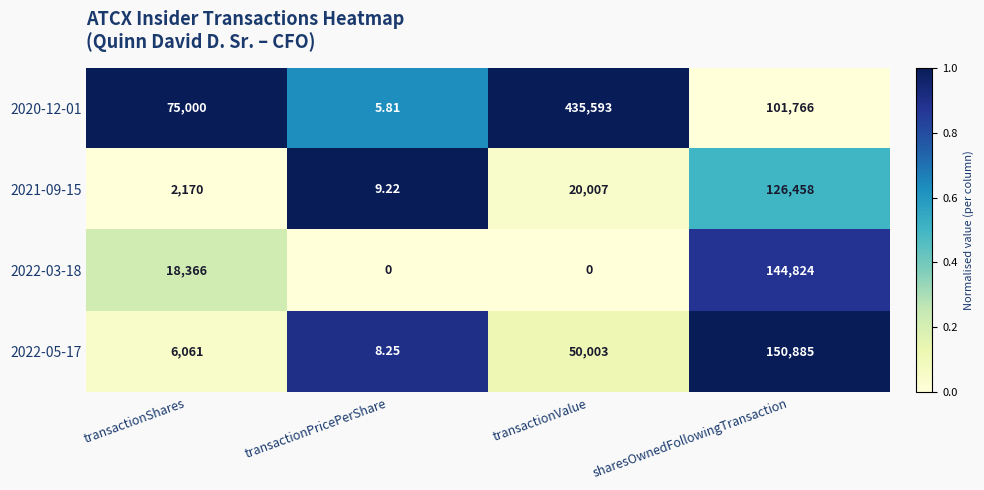

Is the value of 2022-05-17 at transactionPricePerShare greater than the value of 2022-03-18 at transactionValue?

Yes